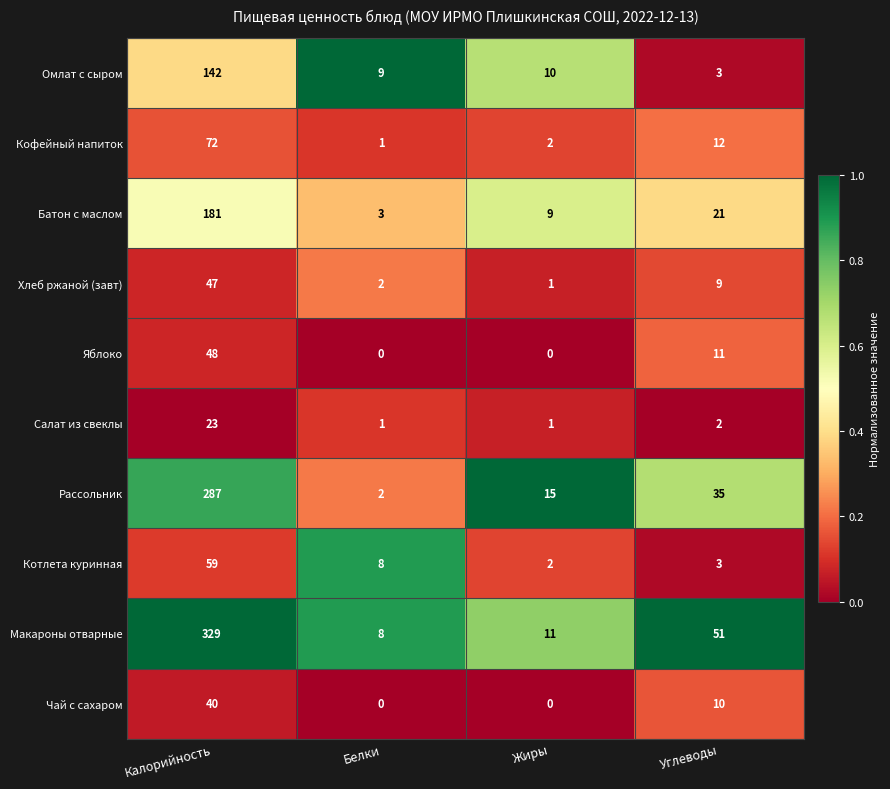

Where does the Рассольник series first go above 35?

Калорийность